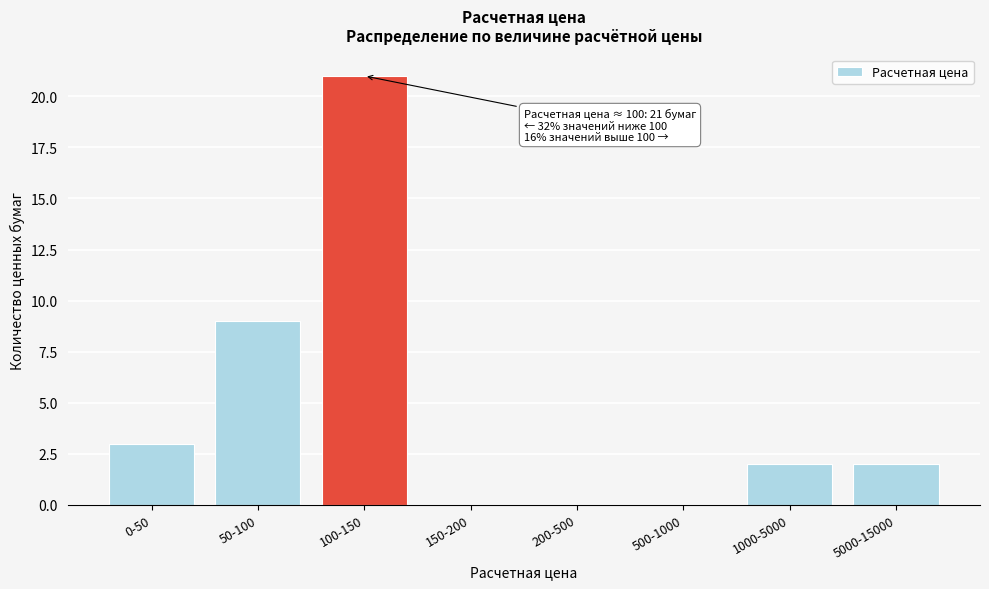

Reading left to right, what are all the values shown in this chart?

0-50=3	50-100=9	100-150=21	150-200=0	200-500=0	500-1000=0	1000-5000=2	5000-15000=2